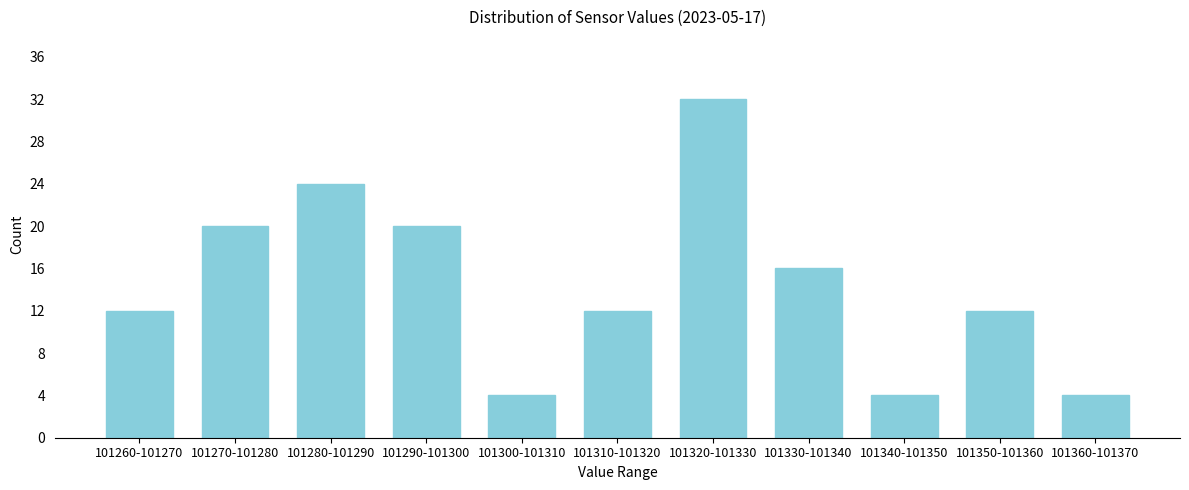

Reading left to right, transcribe all the data shown in this chart.

12	20	24	20	4	12	32	16	4	12	4